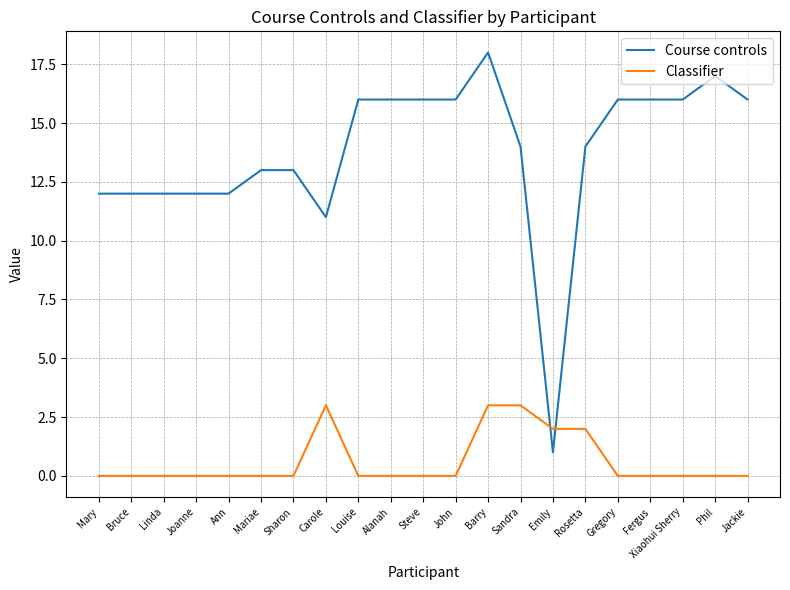

After their last crossing, which series has the higher values: Classifier or Course controls?

Course controls